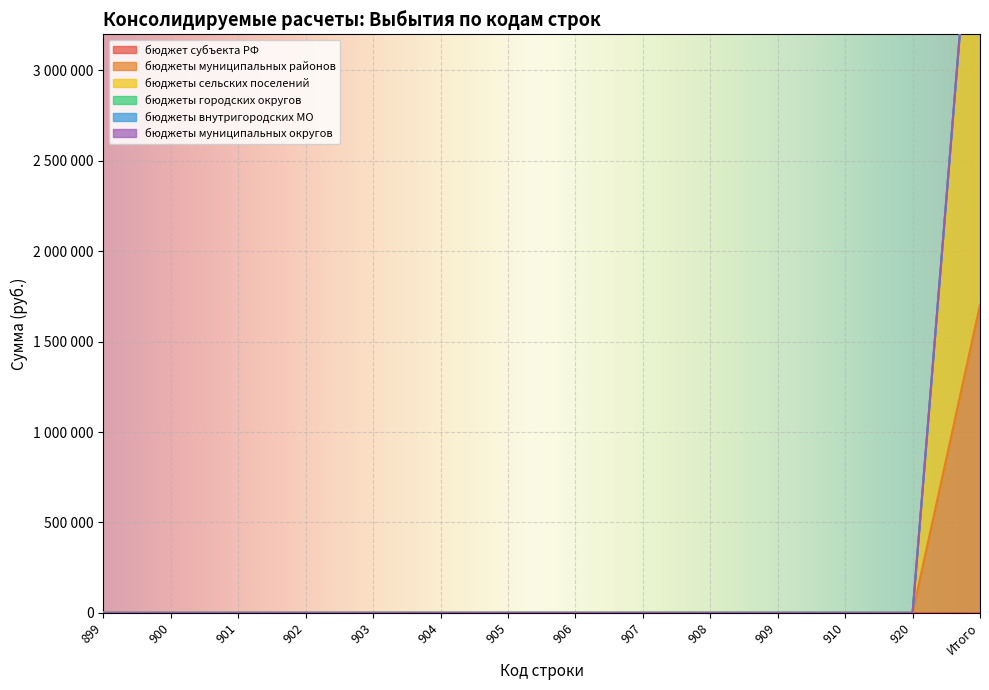

Which series has the widest spread of values?

бюджеты сельских поселений